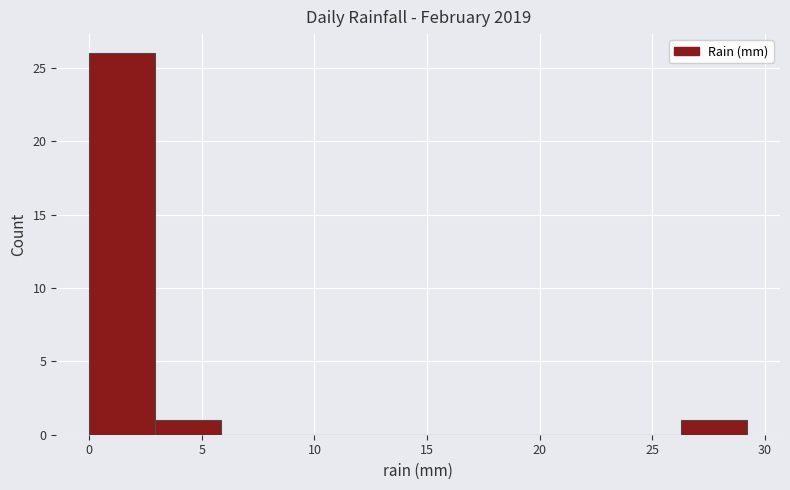

Over which range of the x-axis is the bar tallest?

0.0 to 3.0